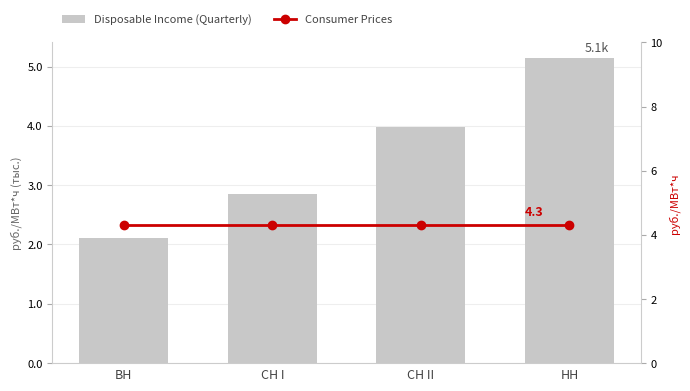

True or false: Consumer Prices has a value of 6.5 at СН I.

False